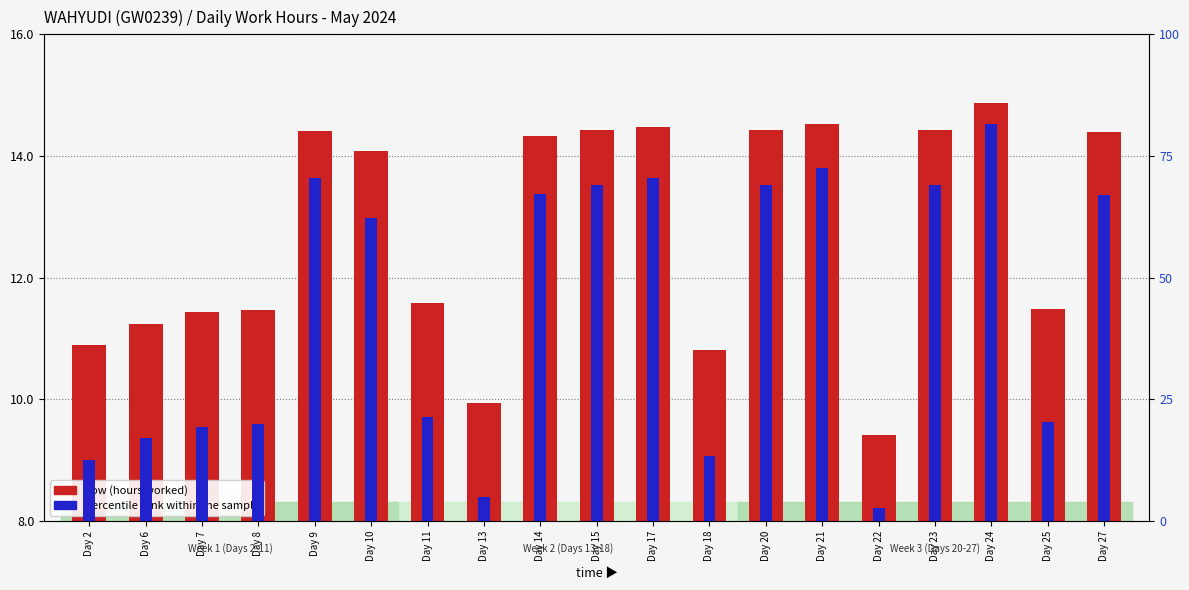

Does the chart contain stacked bars?

No